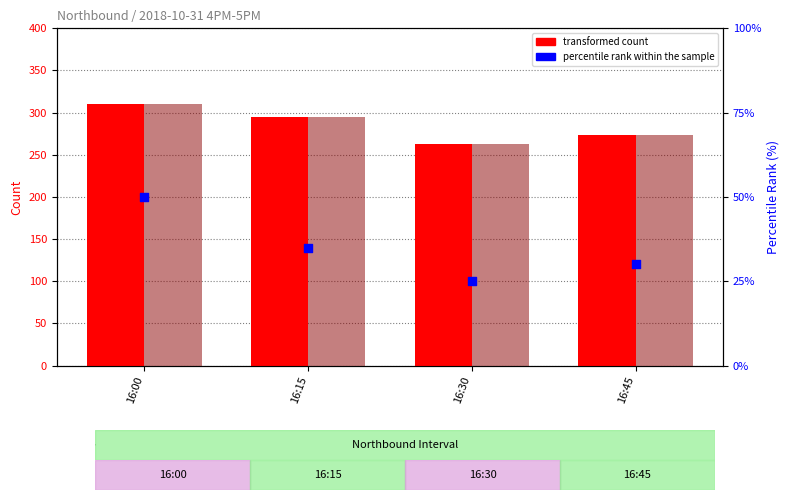

At how many categories does at least one series exceed 210?

4